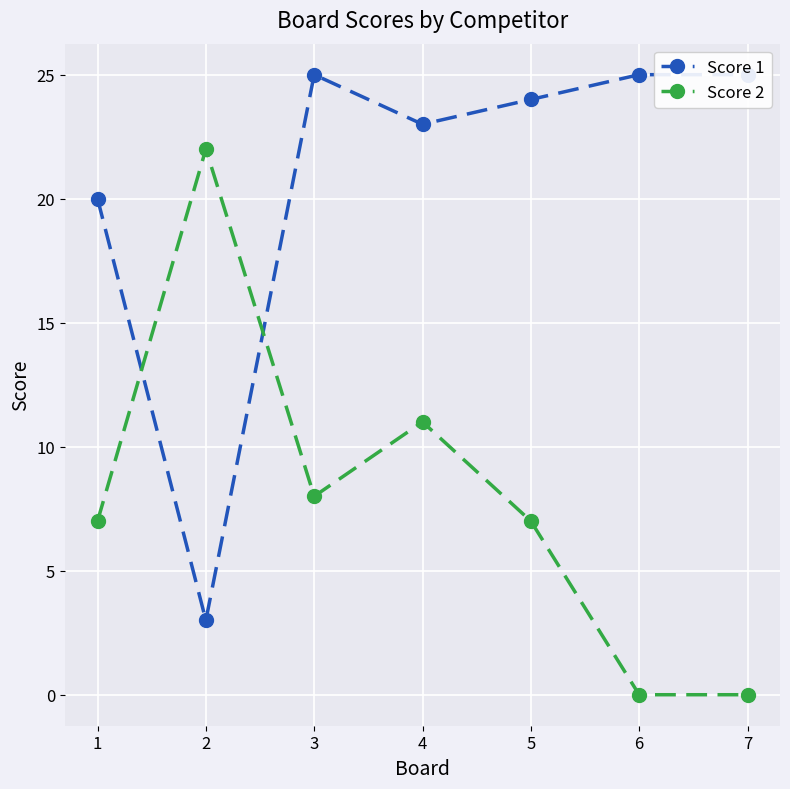

Where is the first local maximum for Score 1?

3